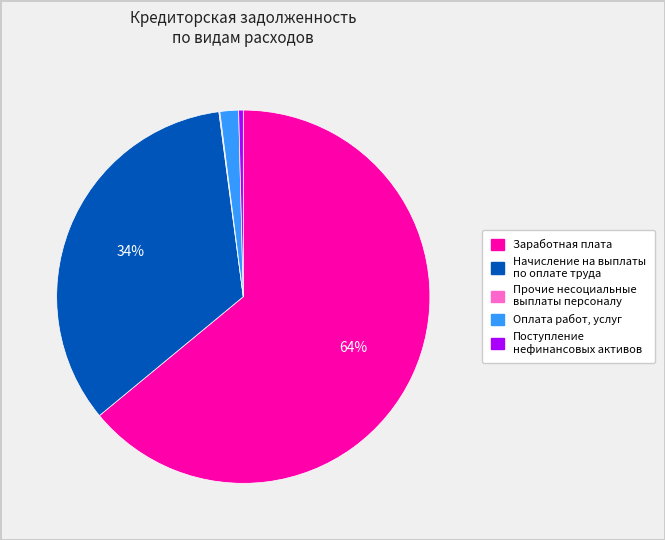

Which category has the biggest portion of the pie?

Заработная плата